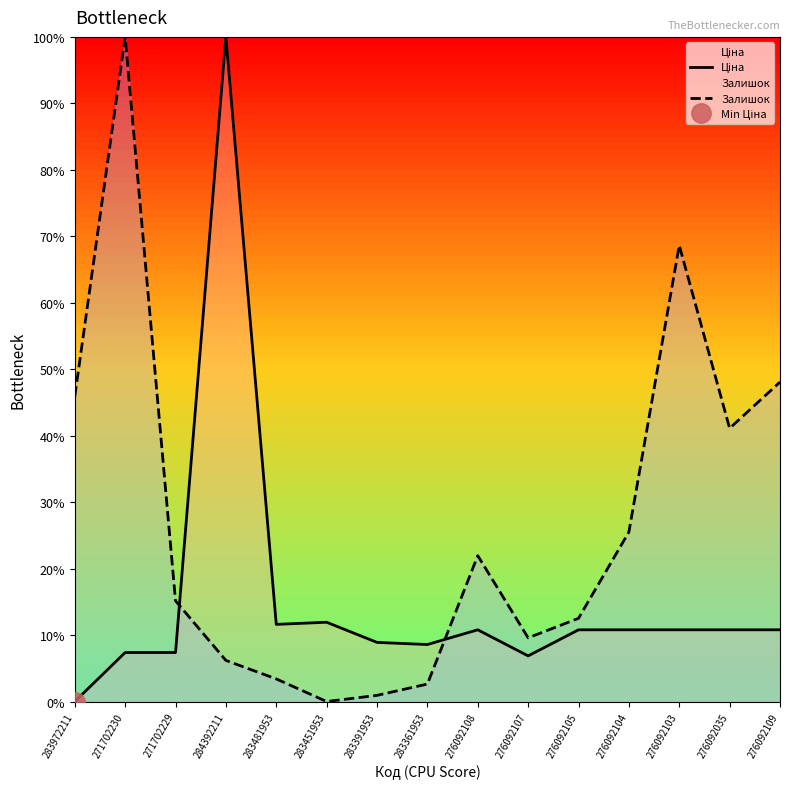

Reading right to left, list all the values displayed in this chart.

Ціна: 10.8	10.8	10.8	10.8	10.8	6.9	10.8	8.6	8.9	11.9	11.6	100.0	7.4	7.4	0.0
Залишок: 48.1	41.1	68.6	25.5	12.5	9.6	21.9	2.6	0.9	0.0	3.4	6.2	15.1	100.0	45.9